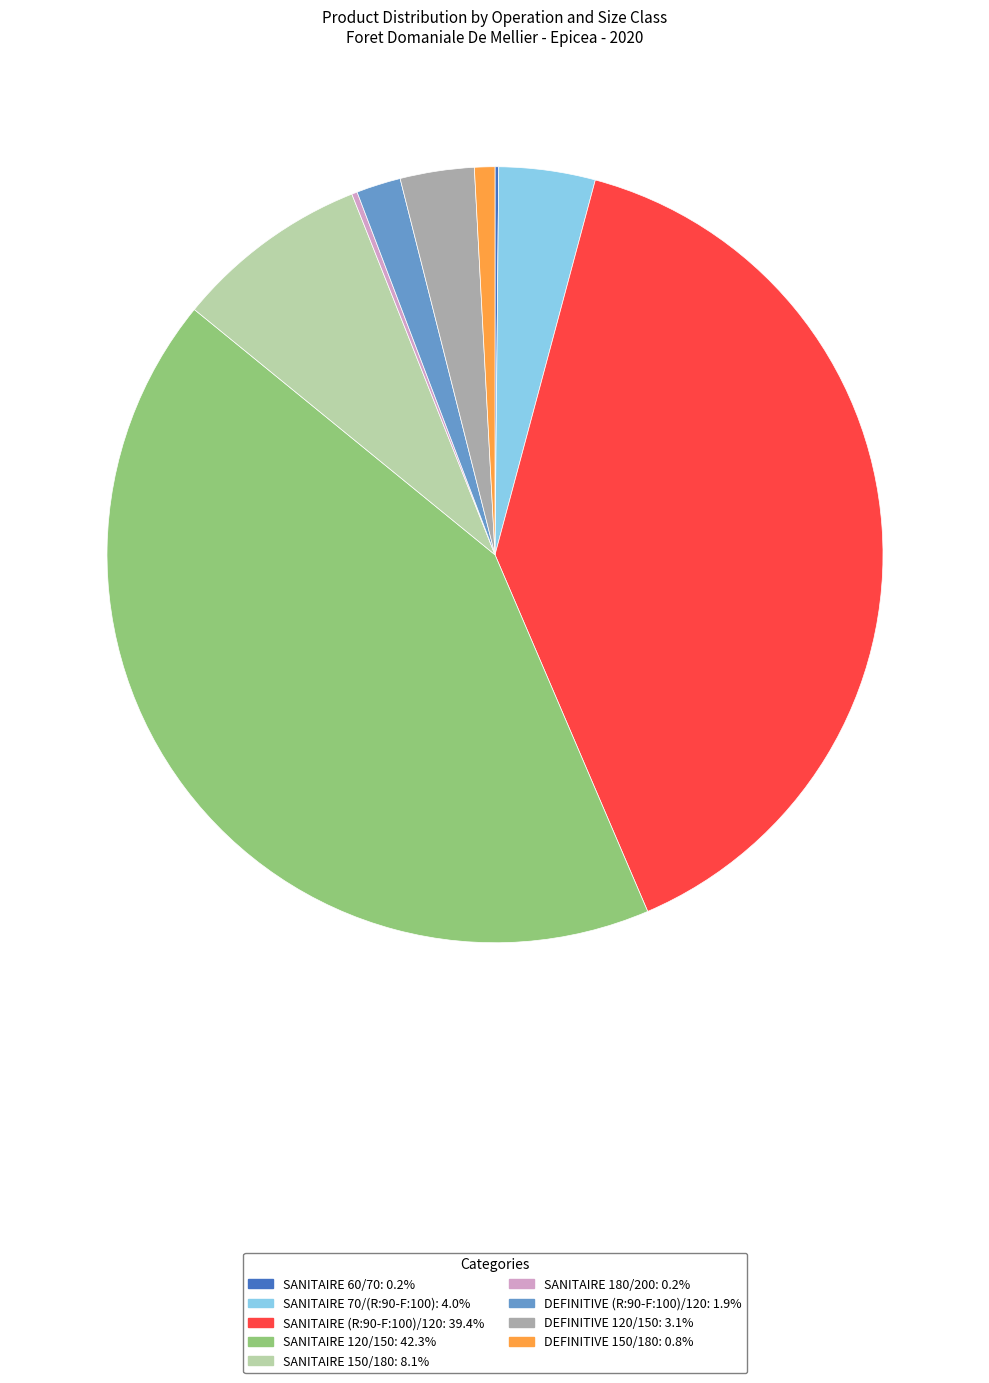

What is the largest slice in the pie chart?

SANITAIRE 120/150